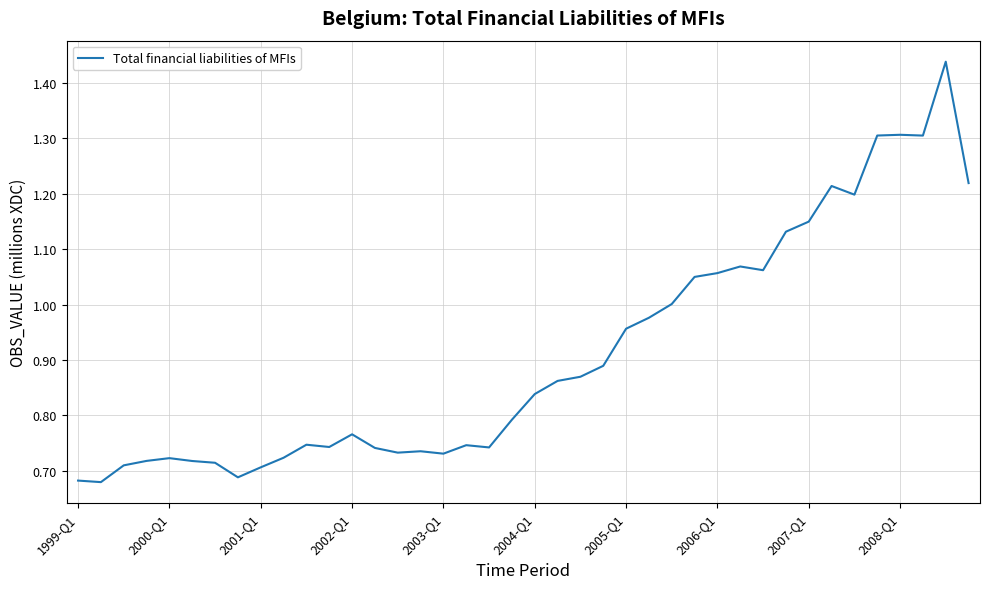

Does the chart display data point markers on the line(s)?

No